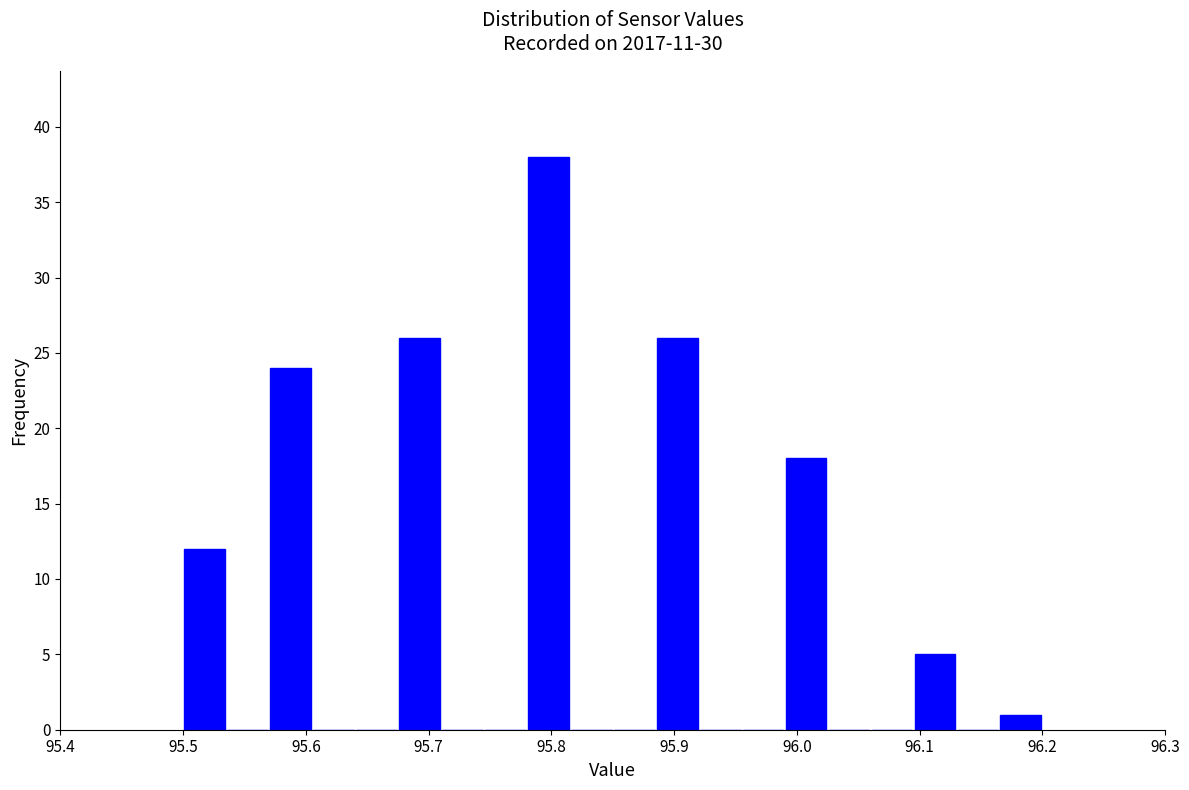

Around what value on the x-axis is the tallest bar? Give the approximate position of its centre, as read against the axis.

95.80